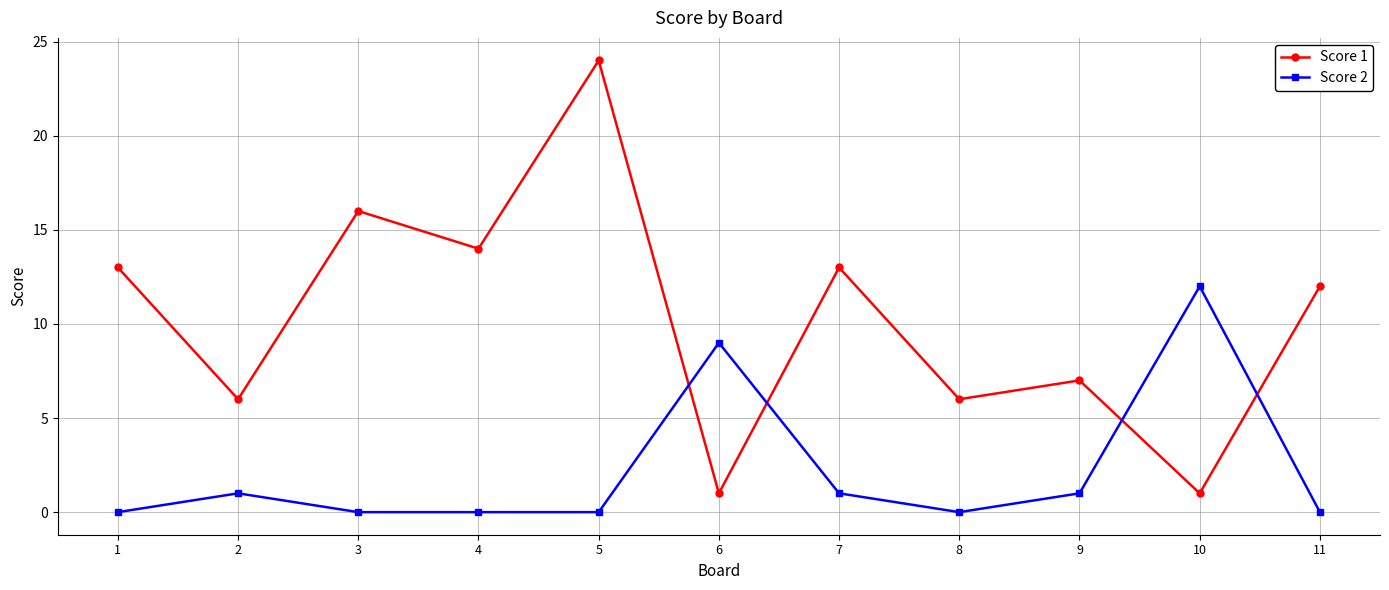

How many data points does each series have?

11